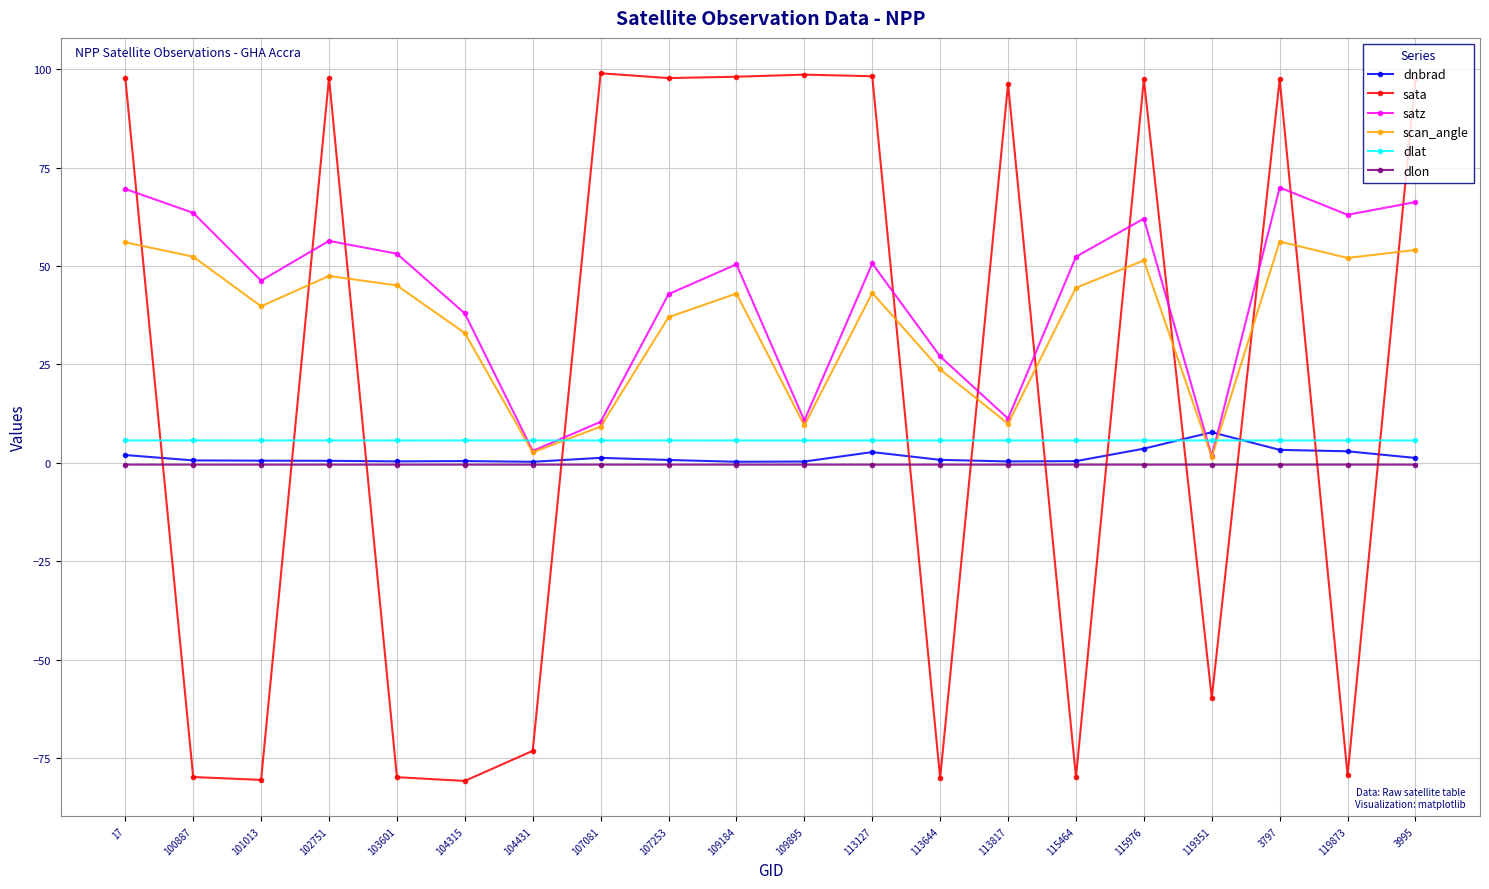

What is the label of the 3rd point from the right?

3797